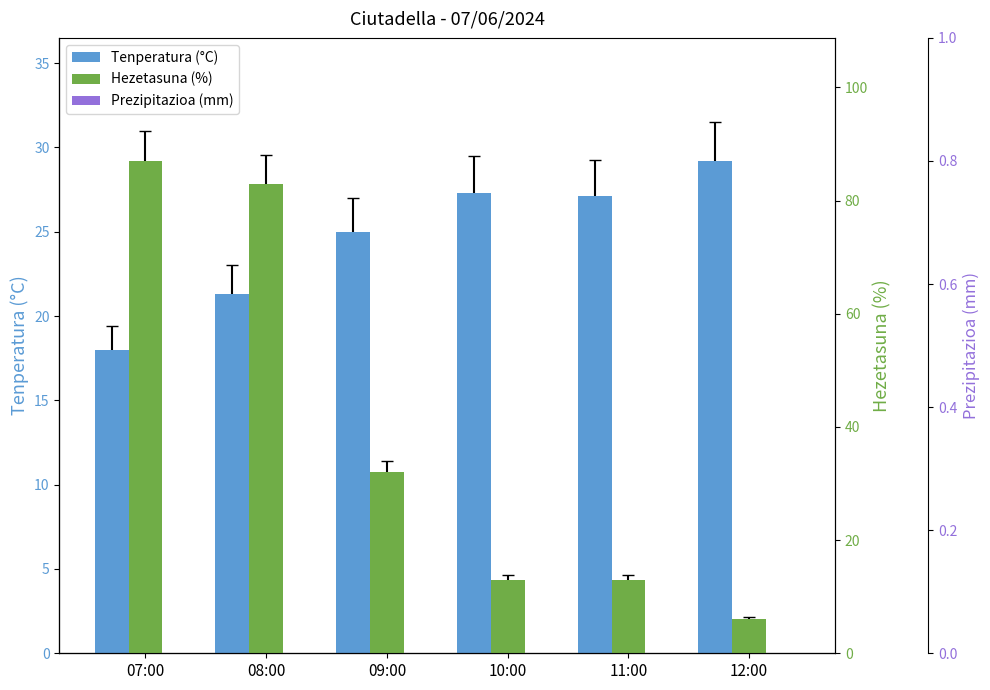

Which series has the widest spread of values?

Hezetasuna (%)